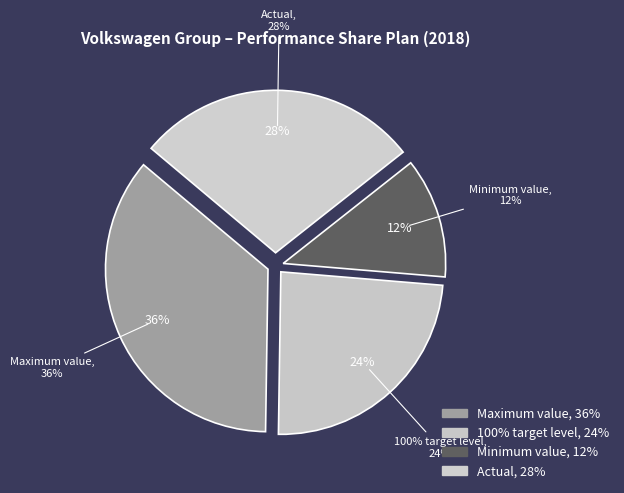

Is Maximum value the majority of the pie?

No